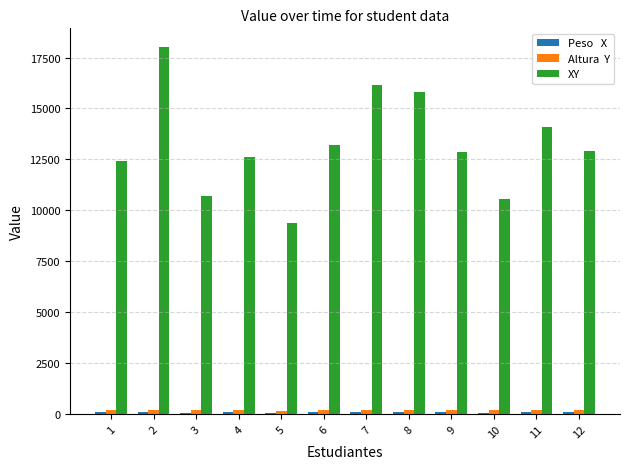

What is the maximum value shown in the chart?

18032